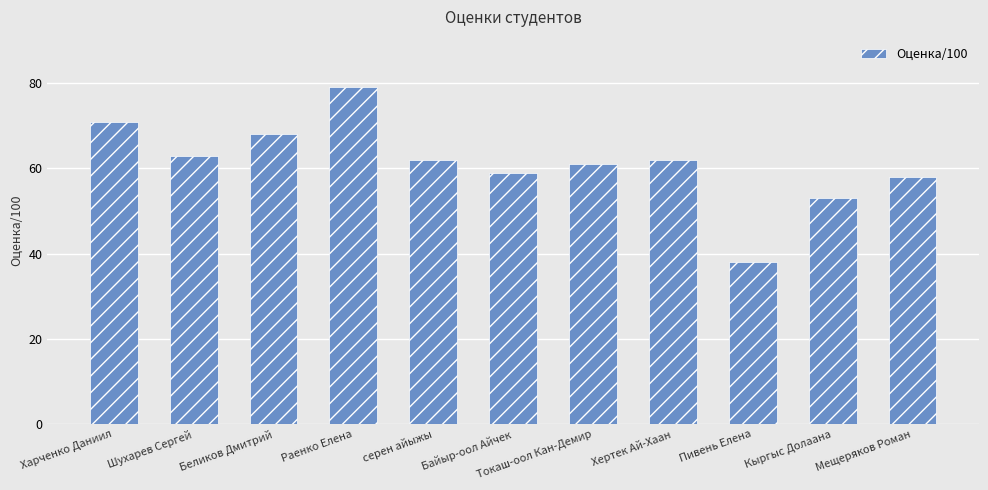

Which has a higher value, Байыр-оол Айчек or Шухарев Сергей?

Шухарев Сергей